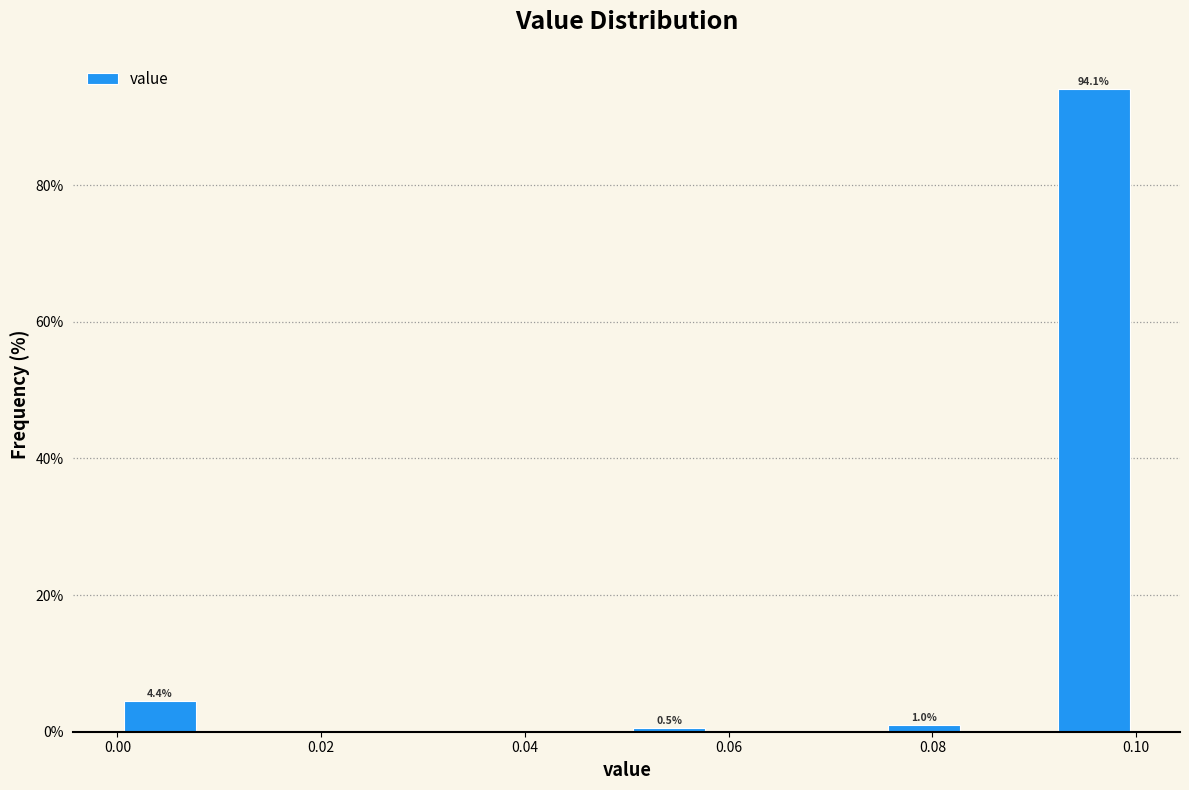

Over which range of the x-axis is the bar tallest?

0.092 to 0.100